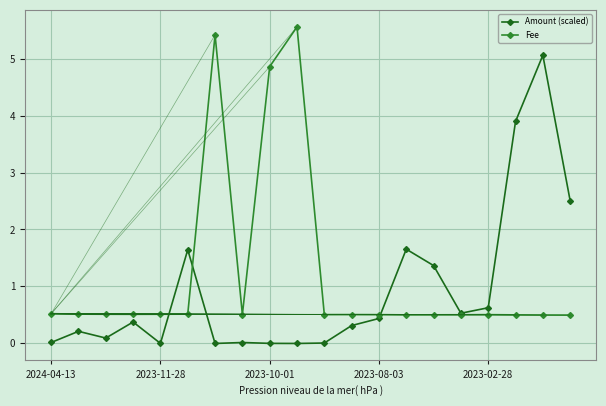

Which series has the largest total across all categories?

Fee